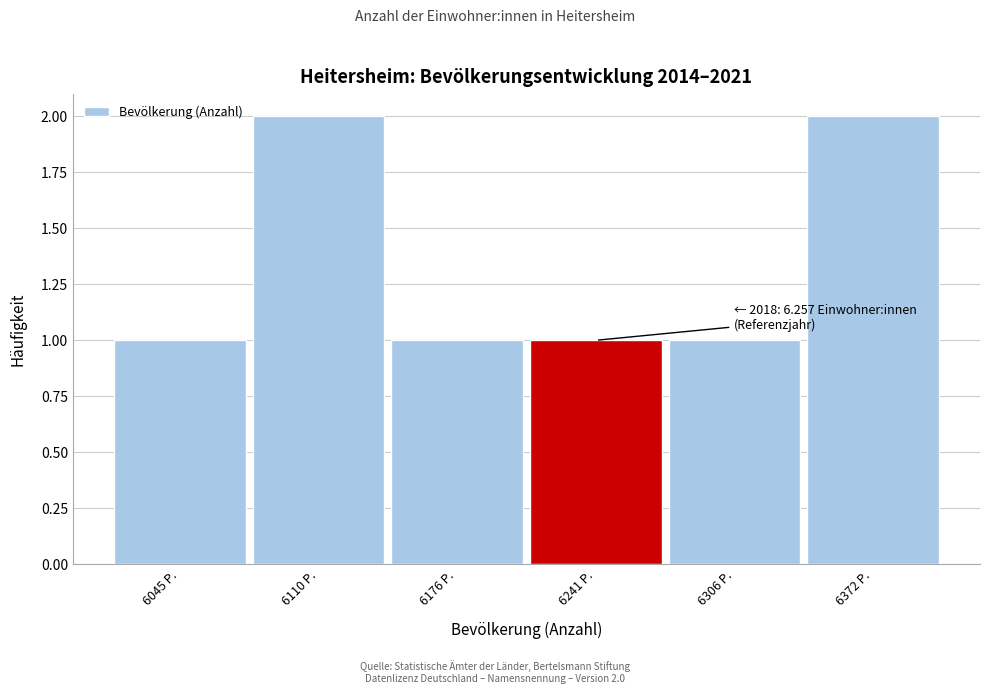

Reading right to left, extract all data points from this chart.

6372 P.=2	6306 P.=1	6241 P.=1	6176 P.=1	6110 P.=2	6045 P.=1